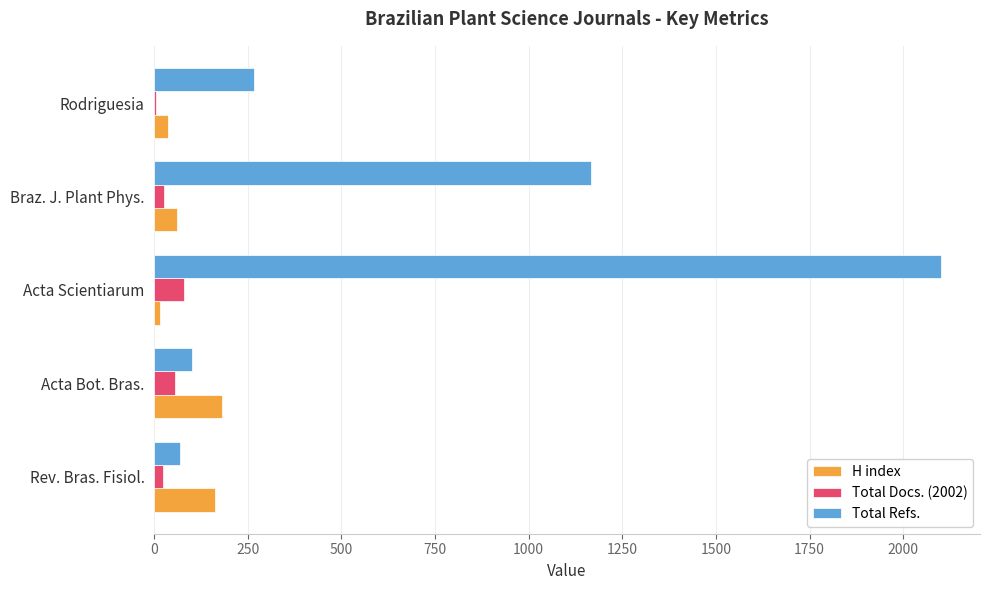

How many series are shown in this chart?

3